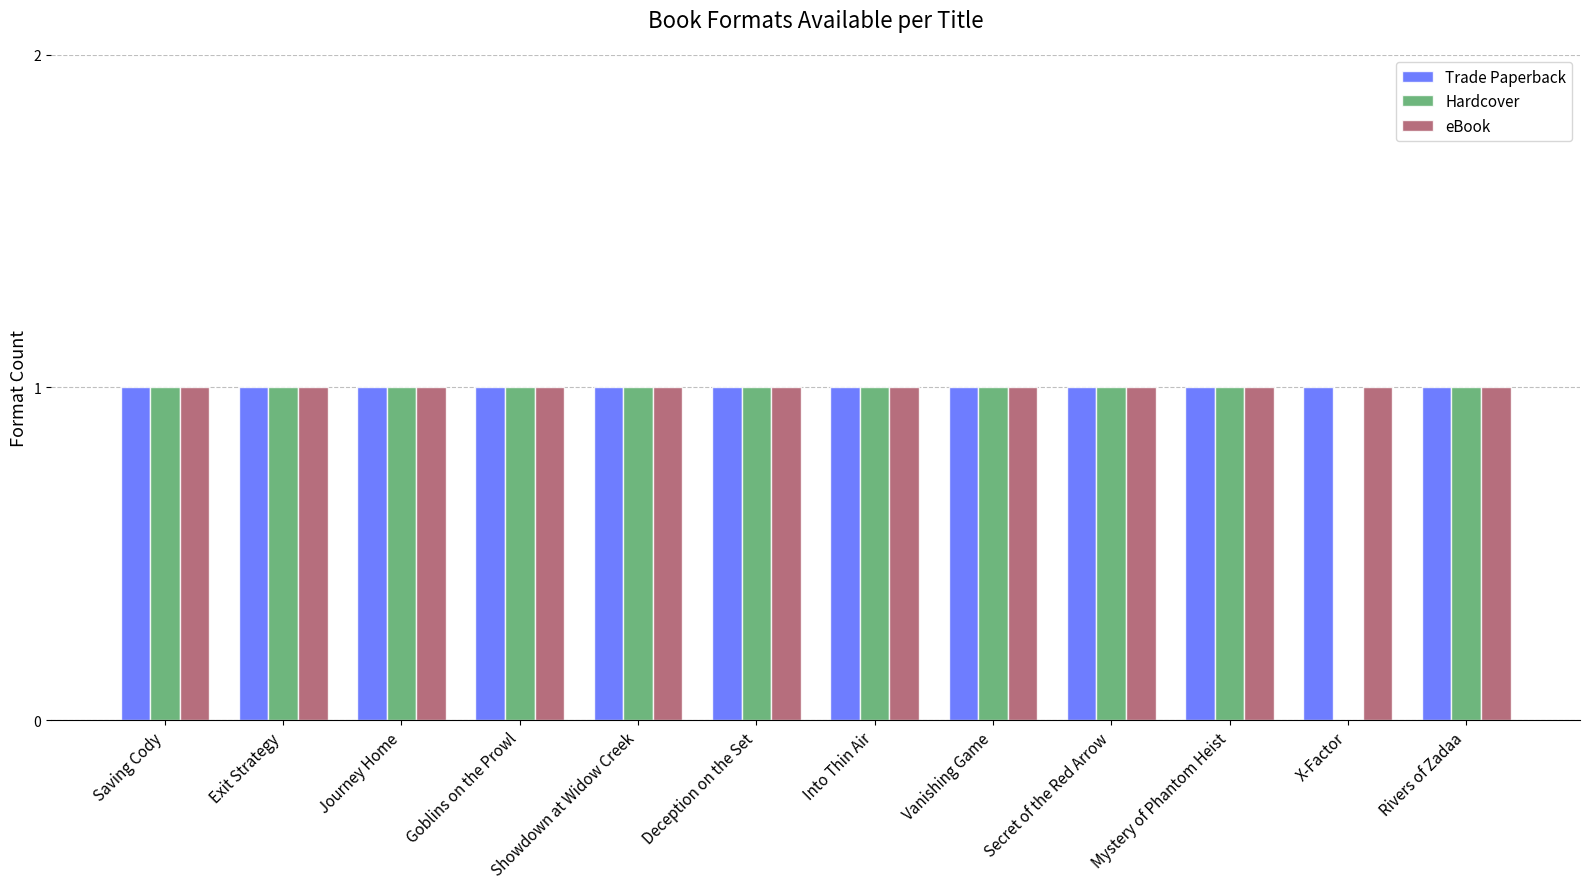

What is the sum of all eBook values?

12